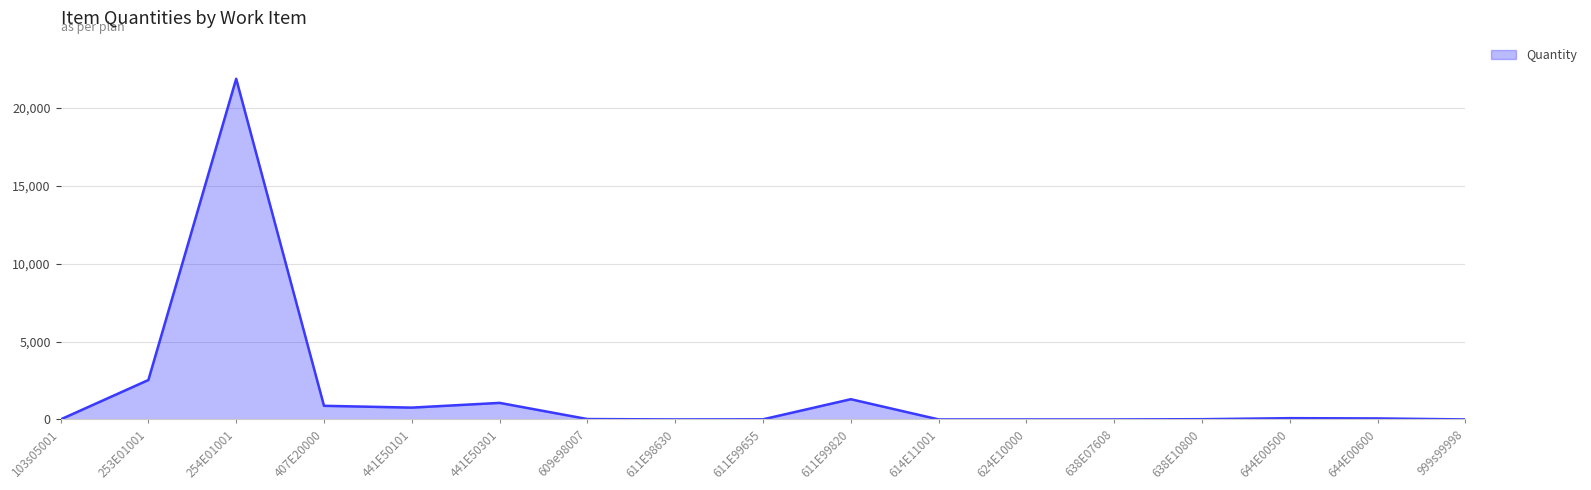

Which has a higher value, 611E98630 or 441E50101?

441E50101